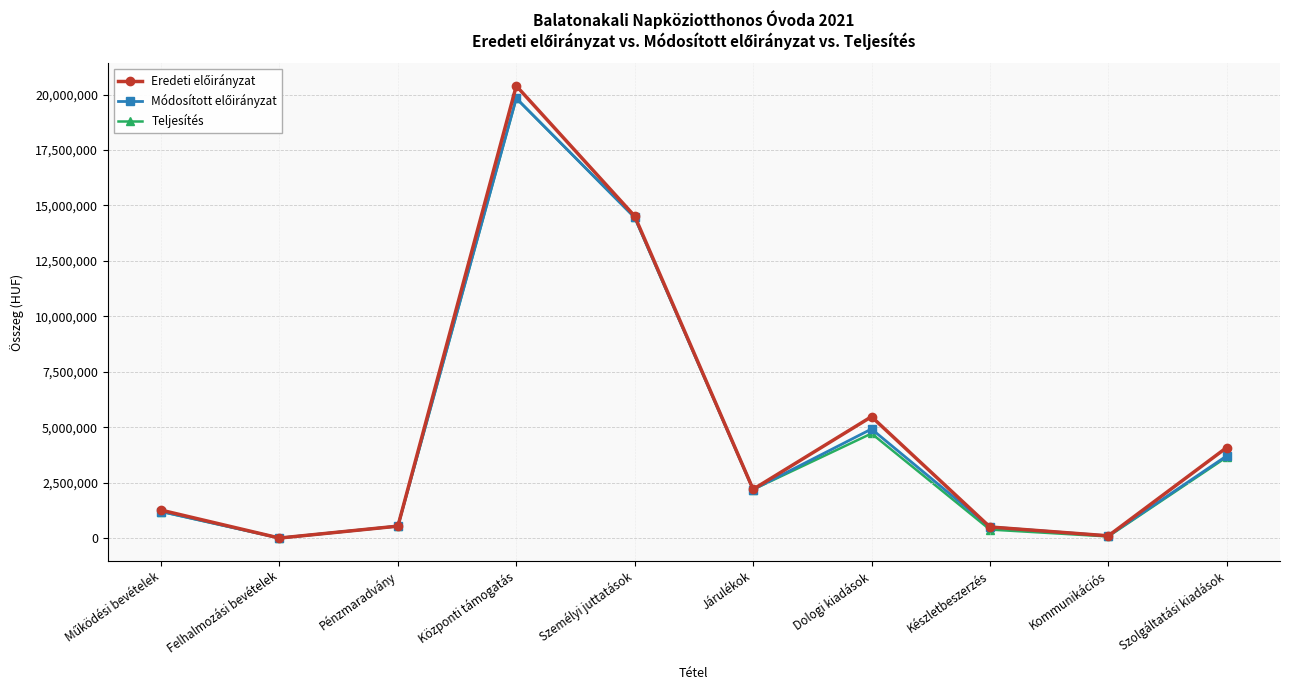

Where is Teljesítés nearest to the value 9915172?

Személyi juttatások